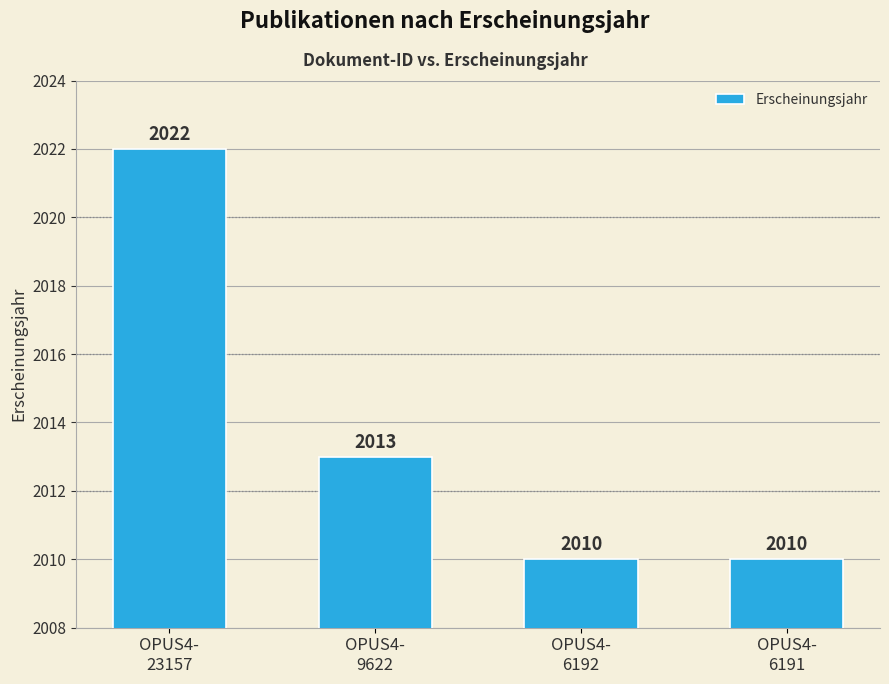

What is the value of the 2nd bar from the left?

2013